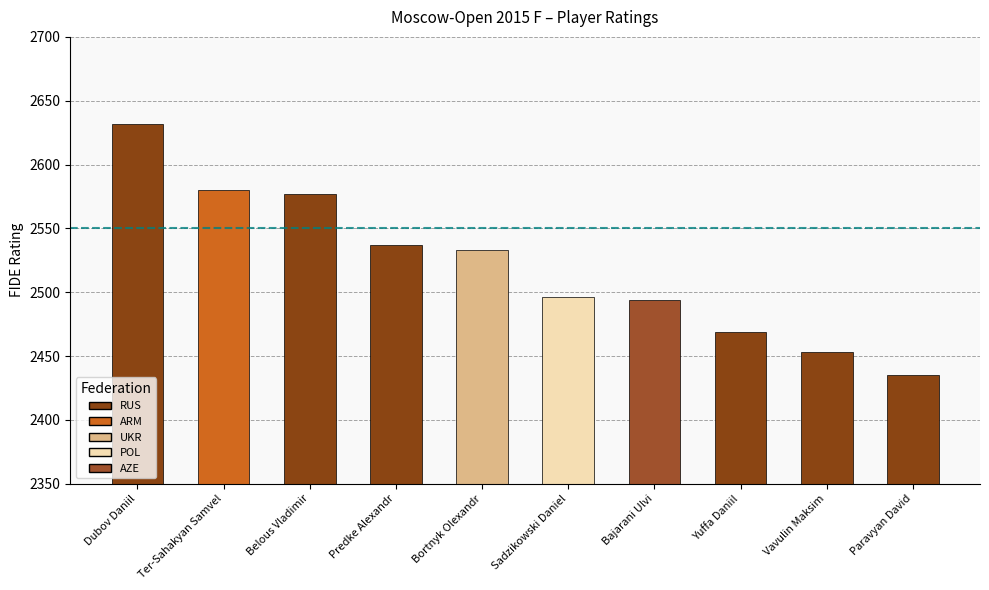

The chart shows a value of 2533 at Bortnyk Olexandr. True or false?

True